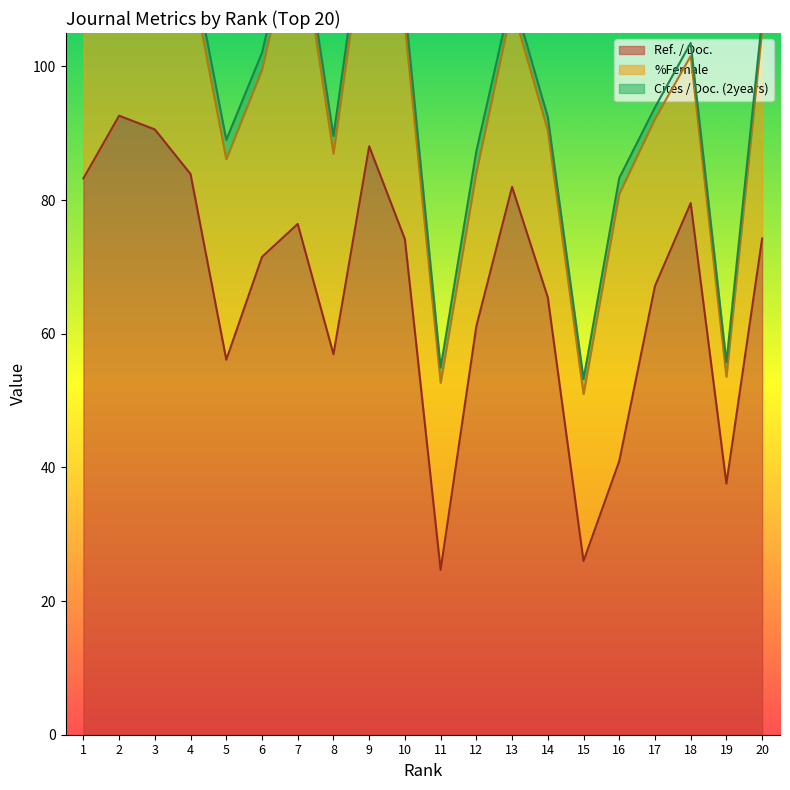

List the series in order of their overall mean, highest first.

Ref. / Doc., %Female, Cites / Doc. (2years)